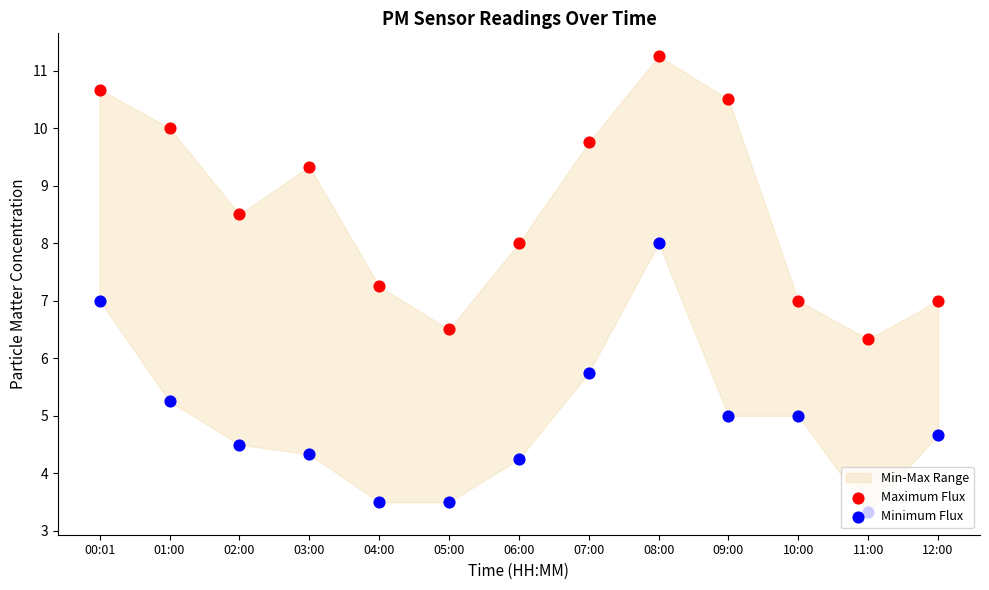

What is the total value across all series at 08:00?

19.2